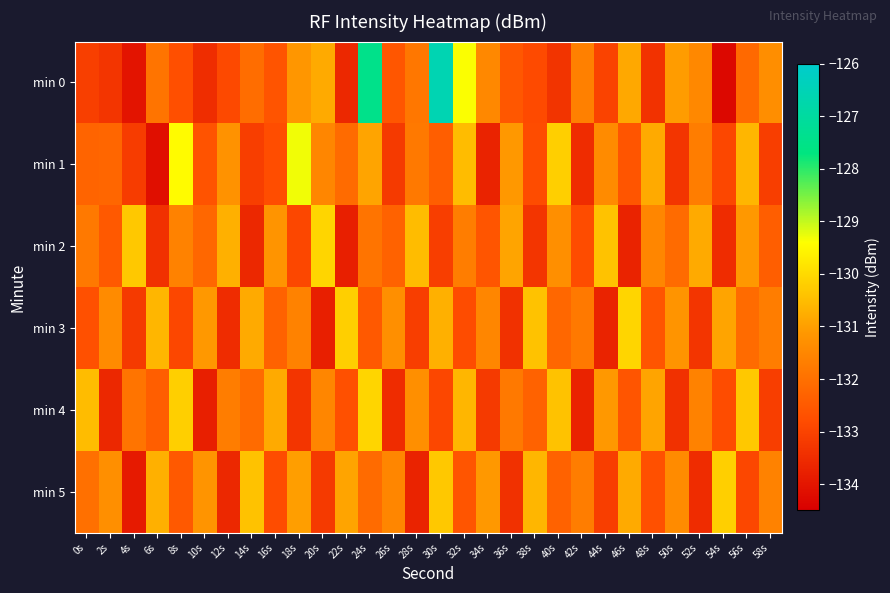

Reading right to left, extract all data points from this chart.

min 0: 58s=-131.3	56s=-132.2	54s=-134.3	52s=-131.5	50s=-131.0	48s=-133.4	46s=-130.8	44s=-133.0	42s=-131.6	40s=-133.3	38s=-132.8	36s=-132.6	34s=-131.5	32s=-129.4	30s=-126.6	28s=-131.9	26s=-132.6	24s=-127.5	22s=-133.6	20s=-130.8	18s=-131.1	16s=-132.6	14s=-132.1	12s=-132.9	10s=-133.5	8s=-132.7	6s=-131.9	4s=-134.0	2s=-133.3	0s=-133.1
min 1: 58s=-133.1	56s=-130.6	54s=-132.9	52s=-131.7	50s=-133.3	48s=-130.8	46s=-132.6	44s=-131.4	42s=-133.5	40s=-130.2	38s=-132.8	36s=-131.1	34s=-133.7	32s=-130.5	30s=-132.4	28s=-131.8	26s=-133.2	24s=-130.9	22s=-132.1	20s=-131.5	18s=-129.3	16s=-132.8	14s=-133.1	12s=-131.2	10s=-132.6	8s=-129.5	6s=-134.1	4s=-133.1	2s=-132.2	0s=-132.3
min 2: 58s=-132.4	56s=-131.1	54s=-133.5	52s=-130.8	50s=-132.1	48s=-131.5	46s=-133.7	44s=-130.4	42s=-132.8	40s=-131.3	38s=-133.3	36s=-130.9	34s=-132.6	32s=-131.7	30s=-133.1	28s=-130.5	26s=-132.3	24s=-131.9	22s=-133.8	20s=-130.1	18s=-132.9	16s=-131.2	14s=-133.6	12s=-130.7	10s=-132.2	8s=-131.6	6s=-133.4	4s=-130.3	2s=-132.5	0s=-131.8
min 3: 58s=-131.7	56s=-132.1	54s=-130.9	52s=-133.3	50s=-131.2	48s=-132.6	46s=-130.1	44s=-133.7	42s=-131.8	40s=-132.2	38s=-130.4	36s=-133.4	34s=-131.5	32s=-132.8	30s=-130.7	28s=-133.1	26s=-131.3	24s=-132.5	22s=-130.2	20s=-133.8	18s=-131.6	16s=-132.3	14s=-130.8	12s=-133.5	10s=-131.1	8s=-132.9	6s=-130.6	4s=-133.2	2s=-131.4	0s=-132.7
min 4: 58s=-133.1	56s=-130.3	54s=-132.8	52s=-131.6	50s=-133.4	48s=-130.9	46s=-132.6	44s=-131.1	42s=-133.7	40s=-130.4	38s=-132.3	36s=-131.8	34s=-133.2	32s=-130.6	30s=-132.9	28s=-131.3	26s=-133.5	24s=-130.1	22s=-132.7	20s=-131.5	18s=-133.3	16s=-130.8	14s=-132.1	12s=-131.7	10s=-133.8	8s=-130.2	6s=-132.4	4s=-131.9	2s=-133.6	0s=-130.5
min 5: 58s=-131.6	56s=-132.9	54s=-130.2	52s=-133.5	50s=-131.4	48s=-132.7	46s=-130.8	44s=-133.1	42s=-131.7	40s=-132.3	38s=-130.6	36s=-133.4	34s=-131.1	32s=-132.6	30s=-130.3	28s=-133.7	26s=-131.5	24s=-132.1	22s=-130.9	20s=-133.2	18s=-131.0	16s=-132.8	14s=-130.4	12s=-133.6	10s=-131.2	8s=-132.5	6s=-130.7	4s=-133.9	2s=-131.3	0s=-132.0